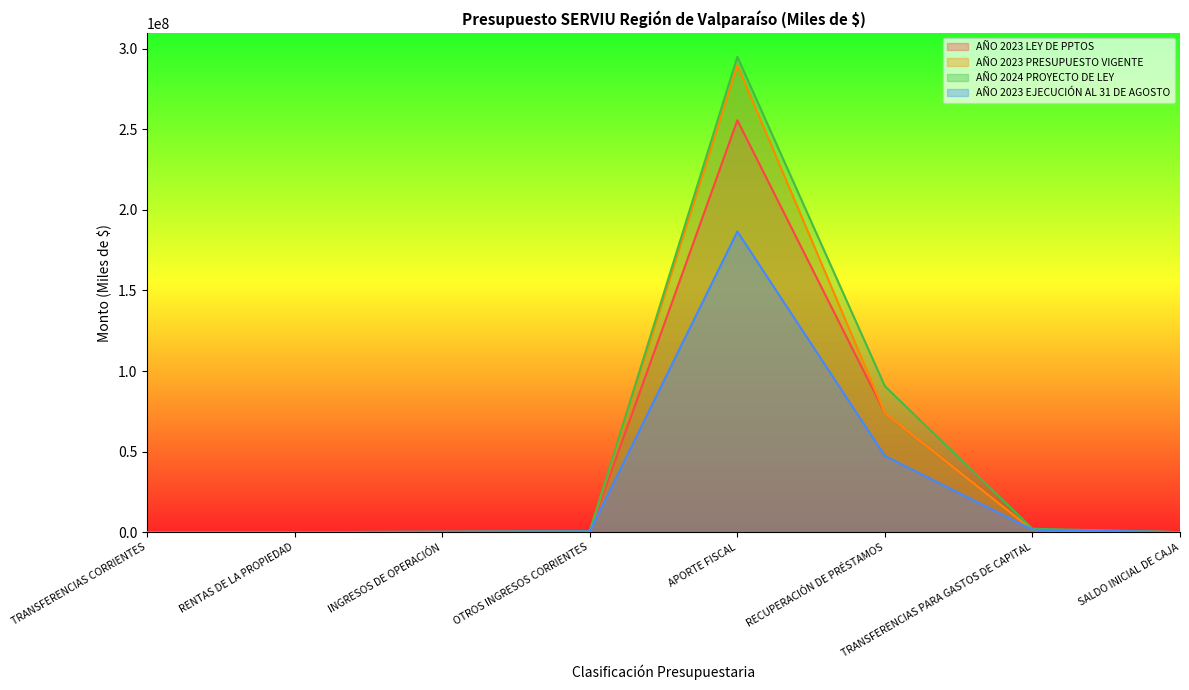

At which label does AÑO 2023 EJECUCIÓN AL 31 DE AGOSTO reach its minimum?

TRANSFERENCIAS CORRIENTES